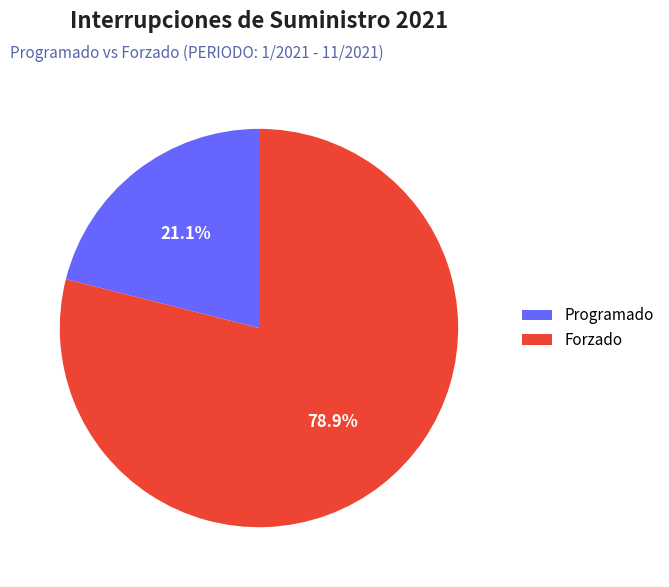

How much of the chart is everything except Forzado?

21.1%